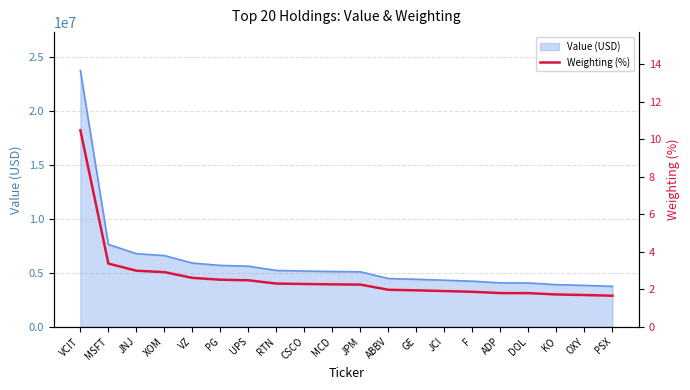

Between VZ and MSFT, which is larger?

MSFT